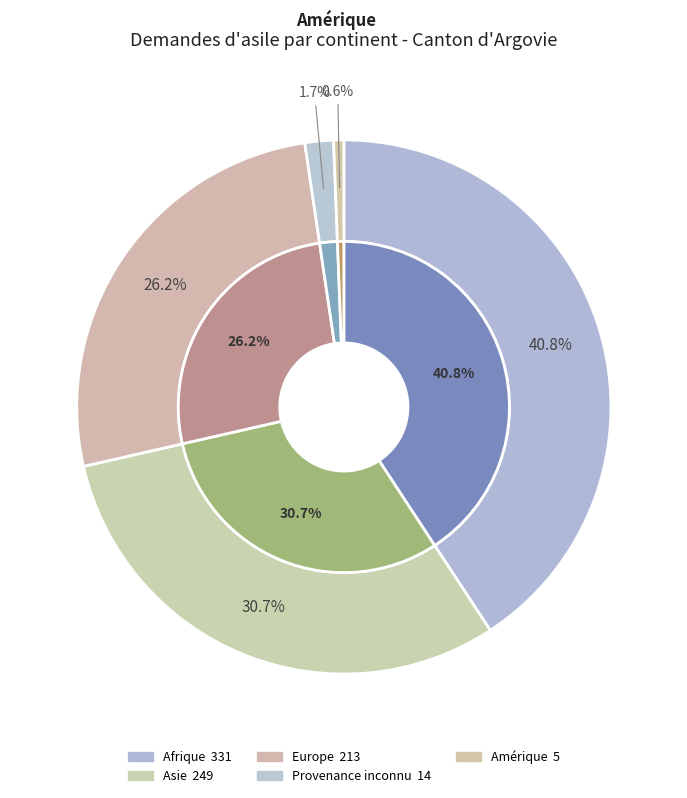

Is there any slice that represents more than half of the pie?

No